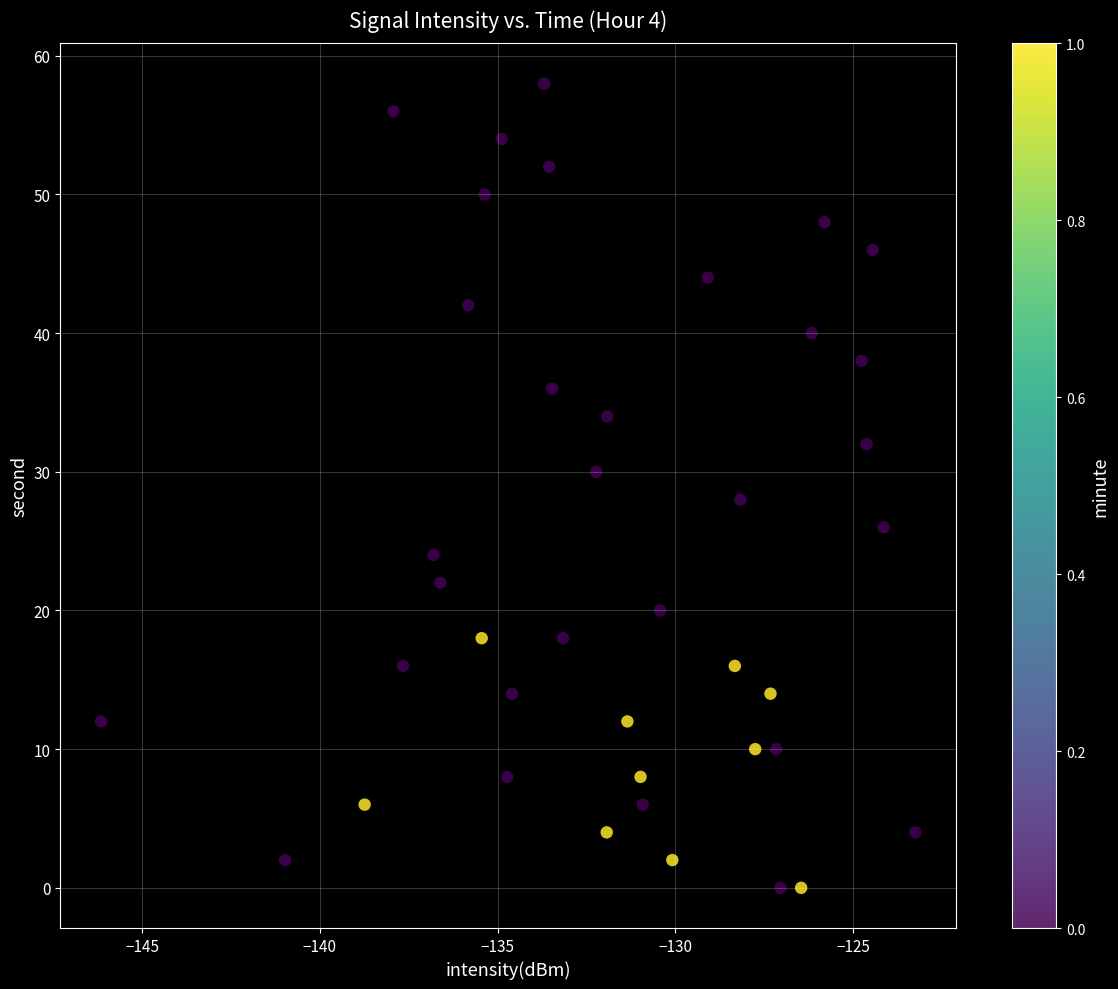

What is the range of Y values (max minus min)?

58